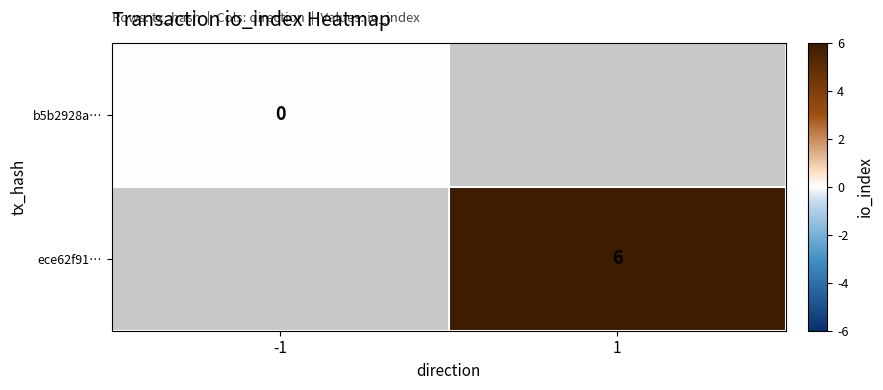

Is it true that ece62f91… equals 6 at 1?

True